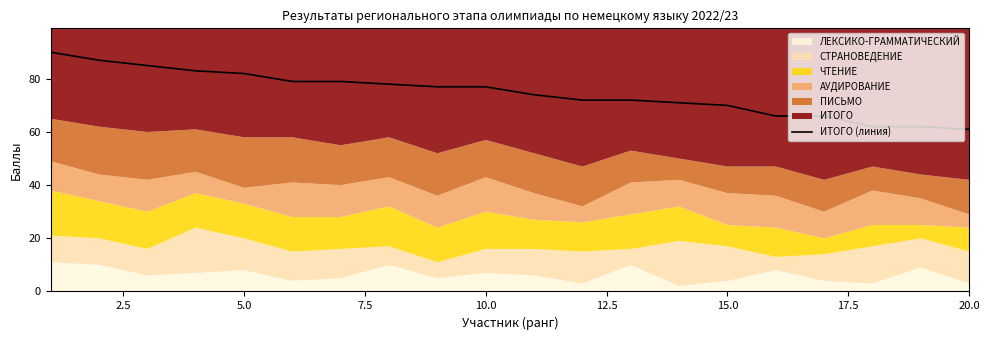

What is the value of the 6th point from the left?

79